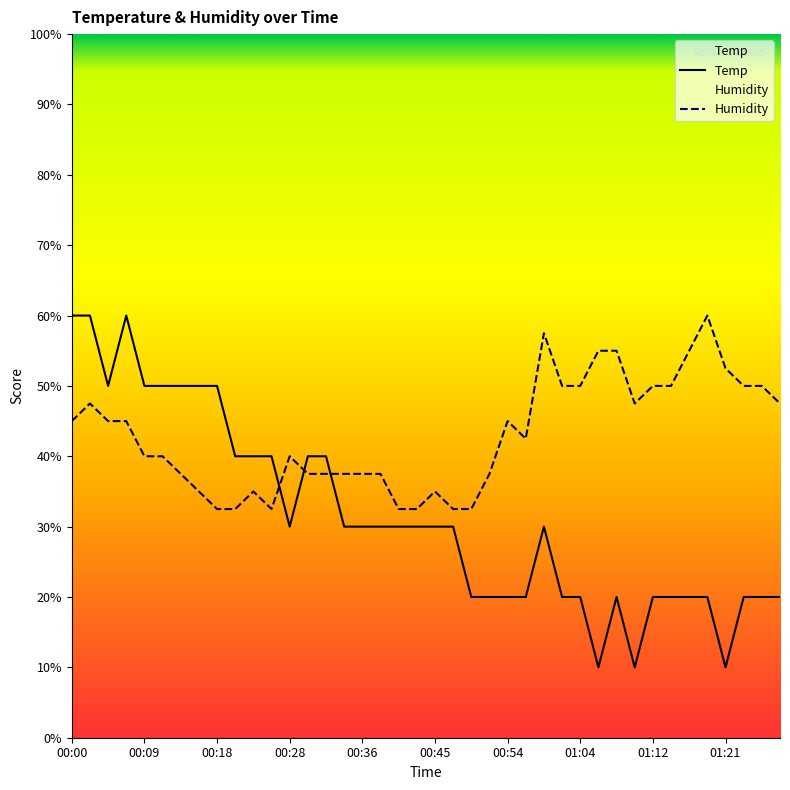

What is the approximate value of Humidity at 00:16?

35.0